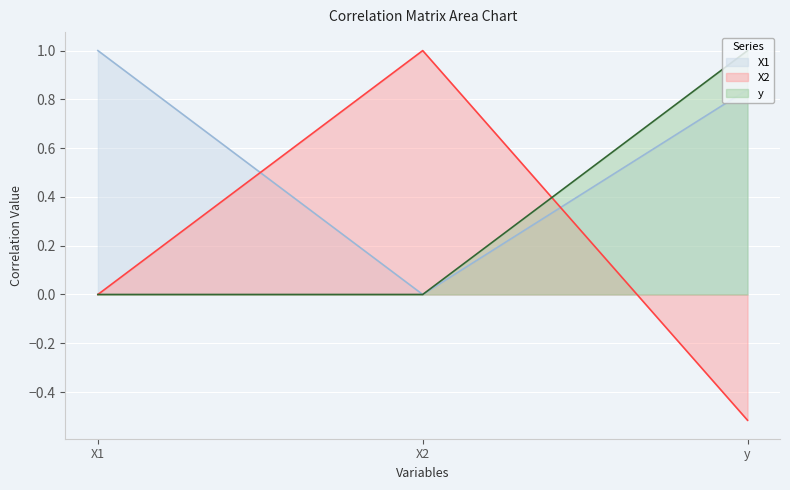

Reading left to right, transcribe all the data shown in this chart.

X1: 1.0	0.0	0.8
X2: 0.0	1.0	-0.5
y: 0.0	0.0	1.0